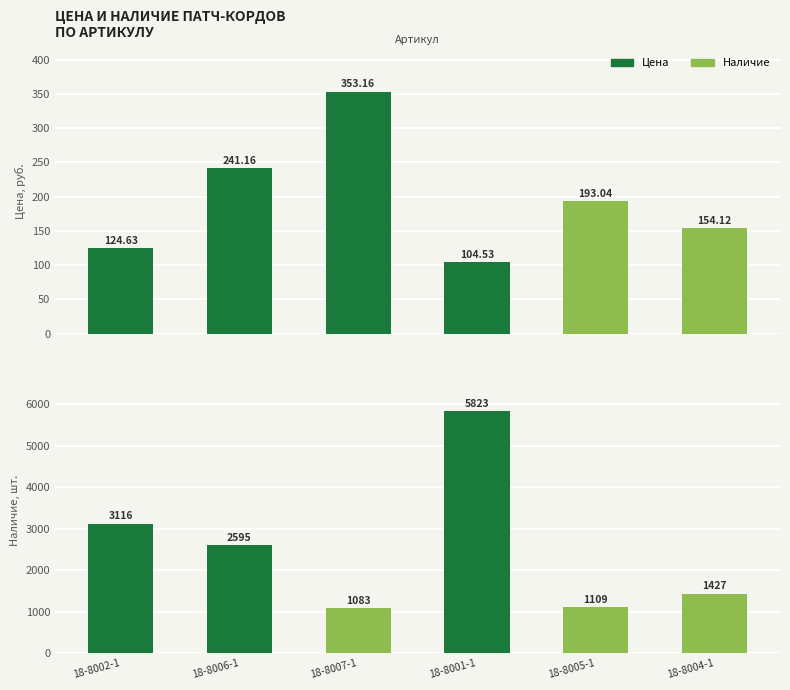

Rank the series at 18-8004-1 from lowest to highest value.

Цена, Наличие